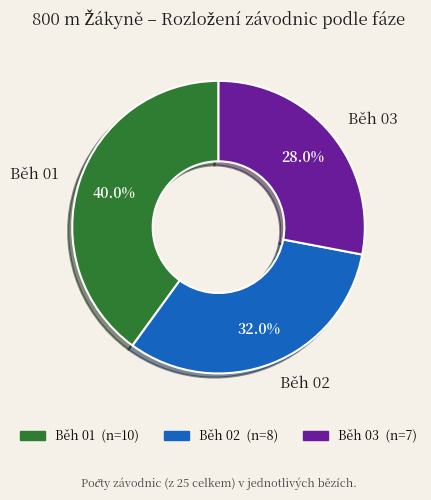

What is the smallest slice in the pie chart?

Běh 03